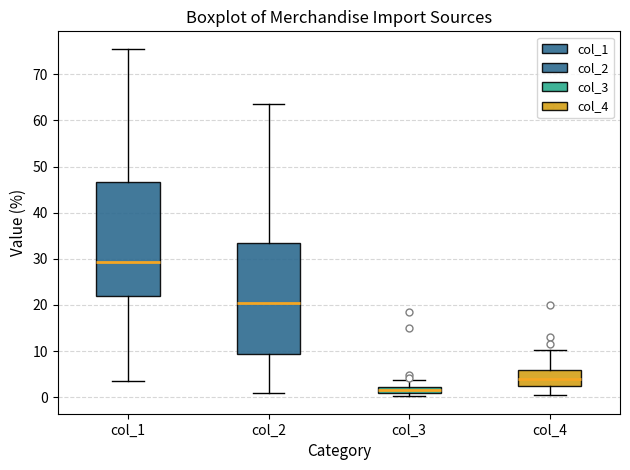

Where does the lower whisker of the box for col_1 end on the y-axis? The values are not printed on the chart, so give them approximately, as read against the axis.

3